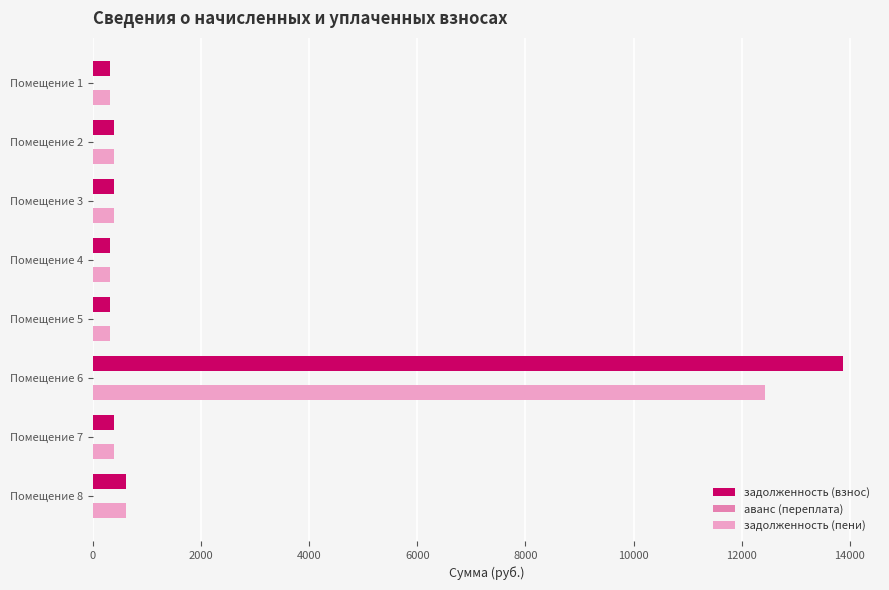

What is the difference between the maximum and minimum values in the задолженность (пени) series?

12121.5